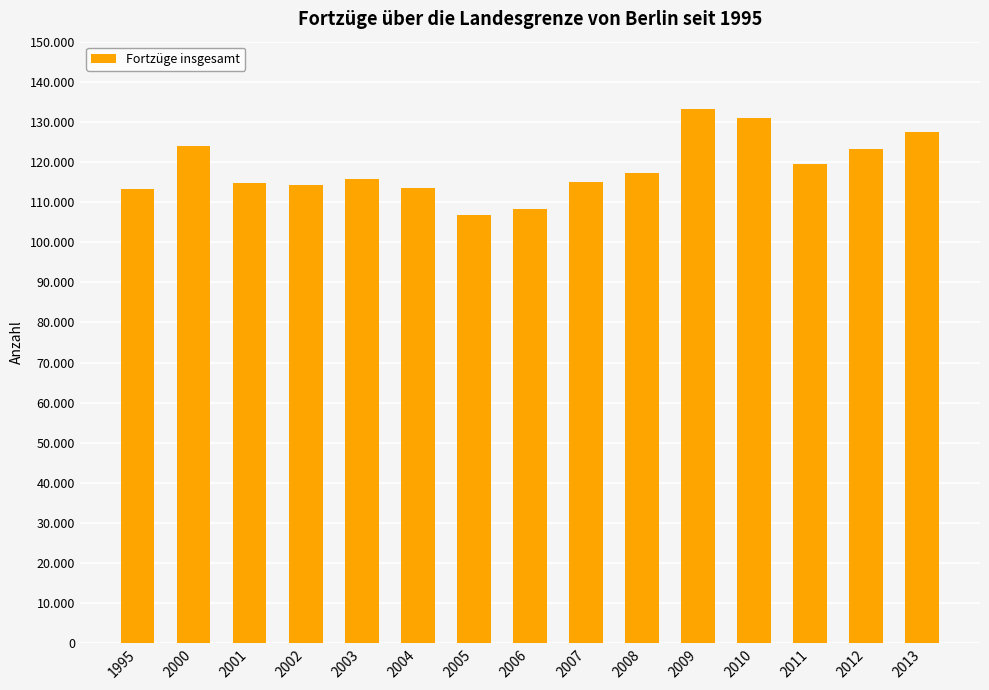

What is the value of the 13th bar from the left?

119443